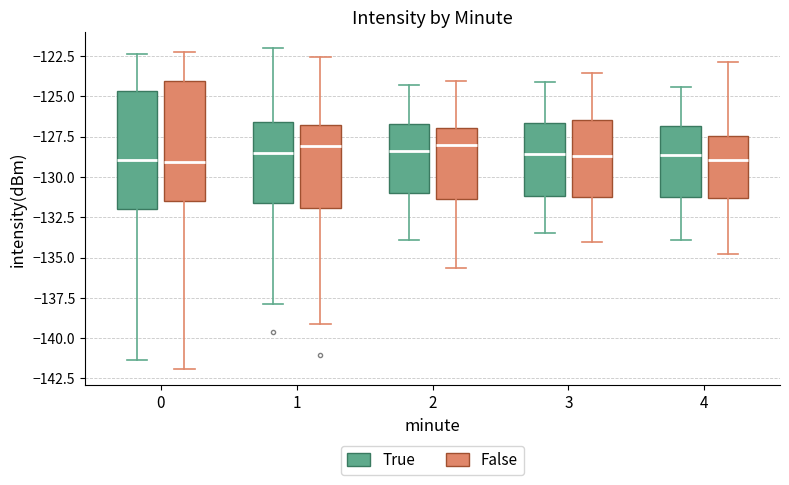

Reading left to right, read every box against the y-axis: the position of its median line, the range the box covers, and the ends of its whiskers. The values are not printed on the chart, so give them approximately, as read against the axis.

0 (True): median -129.0, box -132.0 to -124.5, whiskers -141.5 to -122.5
0 (False): median -129.0, box -131.5 to -124.0, whiskers -142.0 to -122.5
1 (True): median -128.5, box -131.5 to -126.5, whiskers -138.0 to -122.0
1 (False): median -128.0, box -132.0 to -127.0, whiskers -139.0 to -122.5
2 (True): median -128.5, box -131.0 to -126.5, whiskers -134.0 to -124.5
2 (False): median -128.0, box -131.5 to -127.0, whiskers -135.5 to -124.0
3 (True): median -128.5, box -131.0 to -126.5, whiskers -133.5 to -124.0
3 (False): median -128.5, box -131.0 to -126.5, whiskers -134.0 to -123.5
4 (True): median -128.5, box -131.0 to -127.0, whiskers -134.0 to -124.5
4 (False): median -129.0, box -131.5 to -127.5, whiskers -135.0 to -123.0